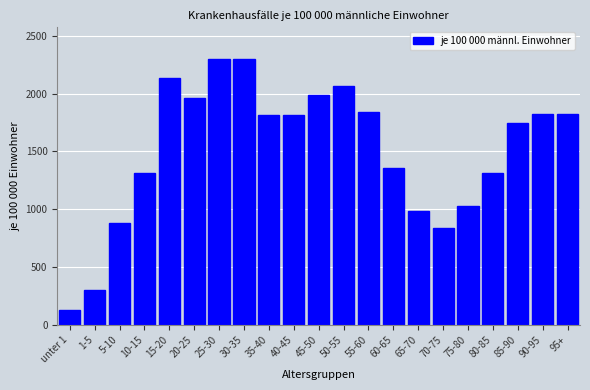

True or false: the data shows 2950.4 at 85-90.

False